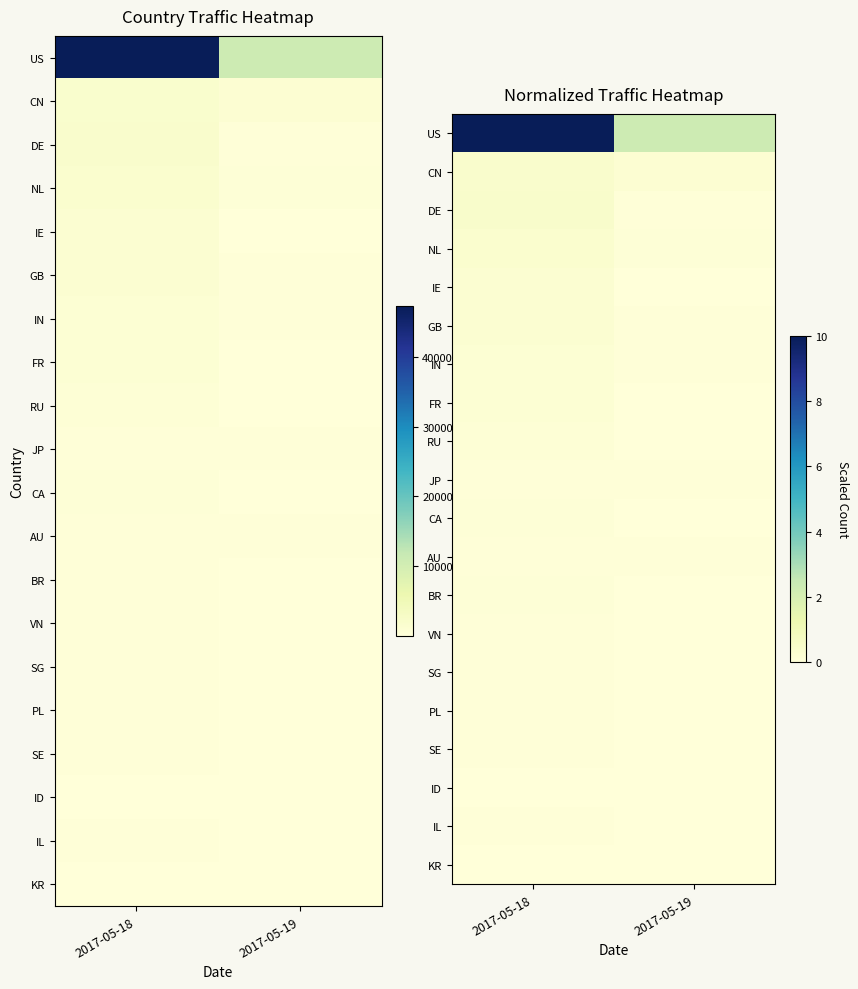

Is the value of FR at 2017-05-19 greater than the value of JP at 2017-05-18?

No